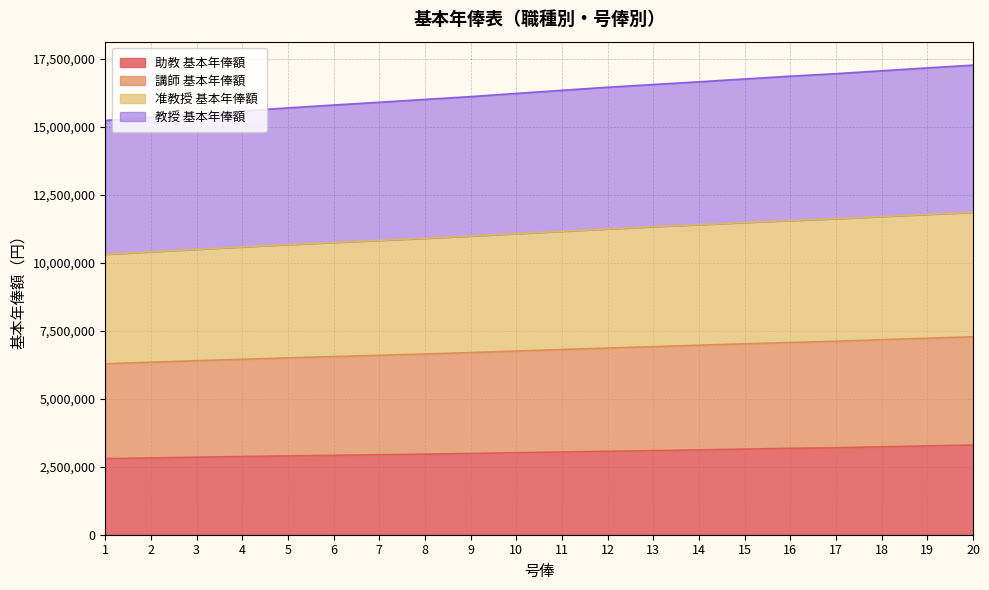

What is the difference between the maximum and minimum values in the 助教 基本年俸額 series?

501600